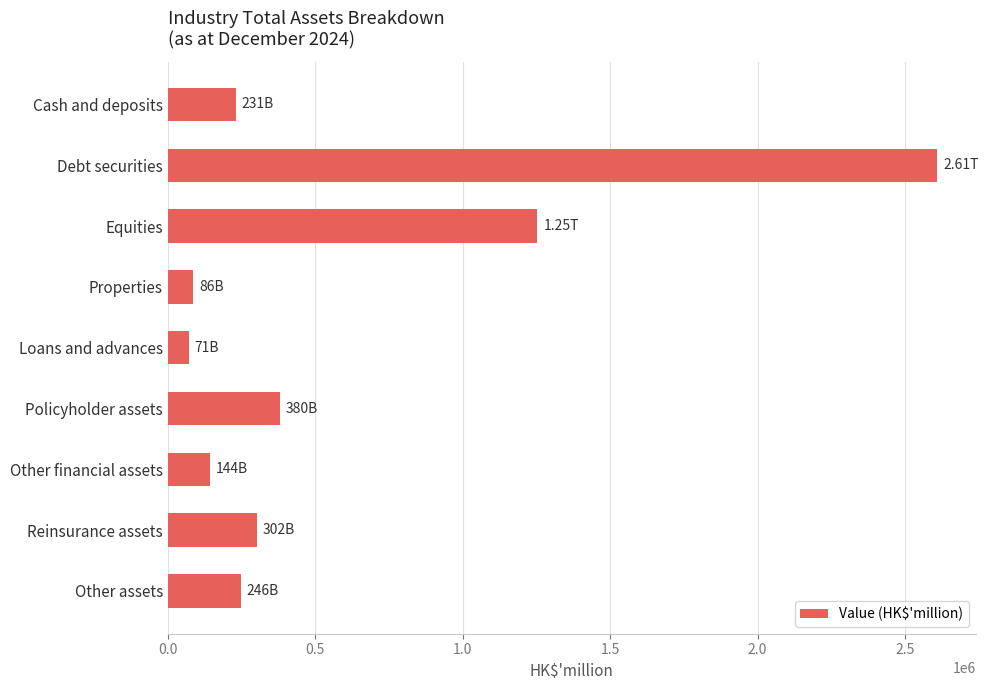

What is the label of the 1st bar from the bottom?

Other assets